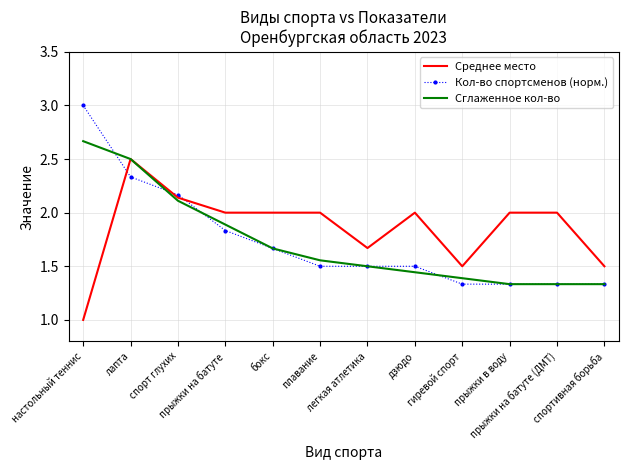

At which category is the sum across all series the highest?

лапта